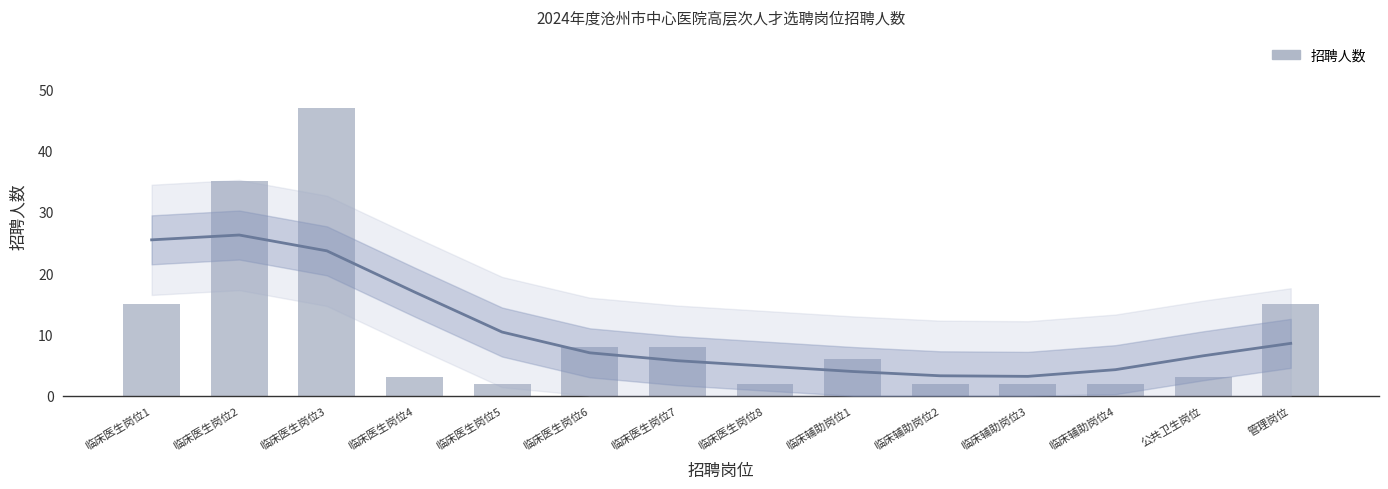

What is the label of the 3rd bar from the right?

临床辅助岗位4